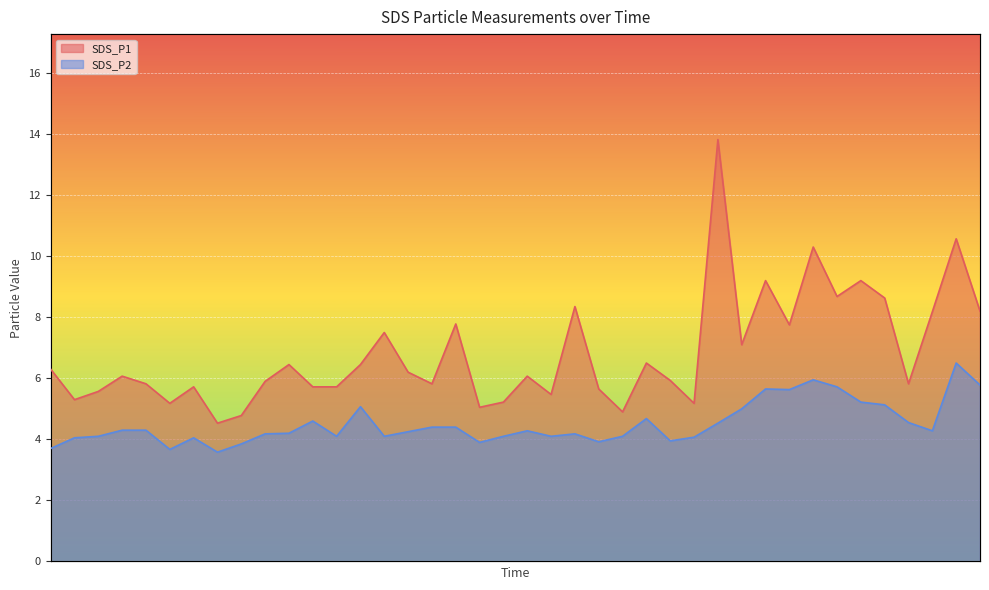

What is the maximum value for SDS_P1?

13.8